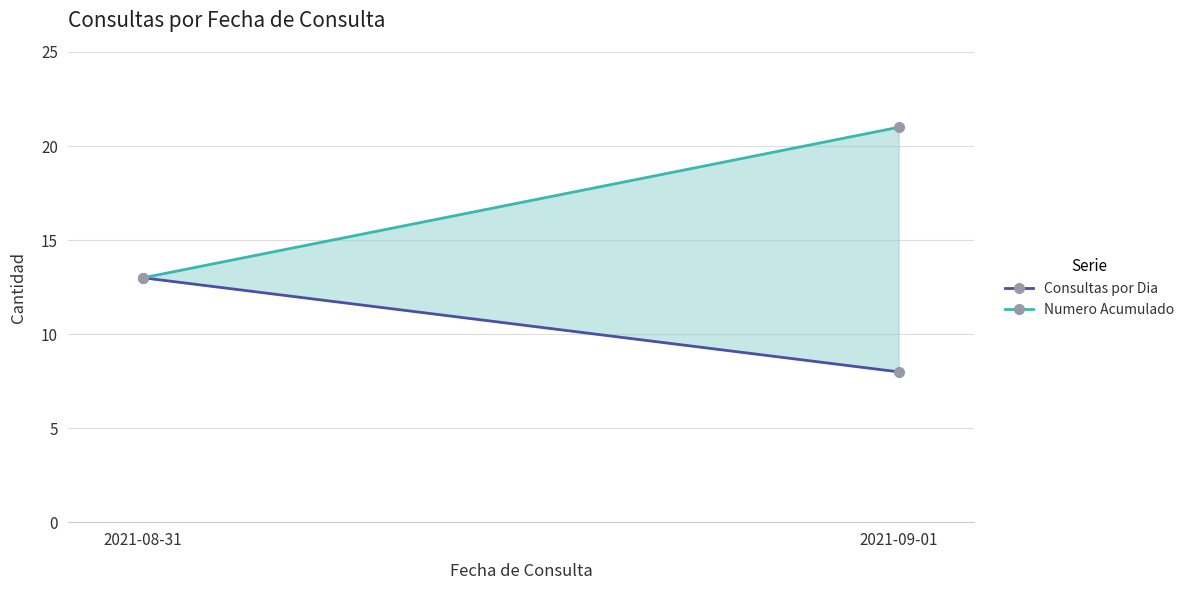

The Consultas por Dia series shows 2 at 2021-09-01. True or false?

False